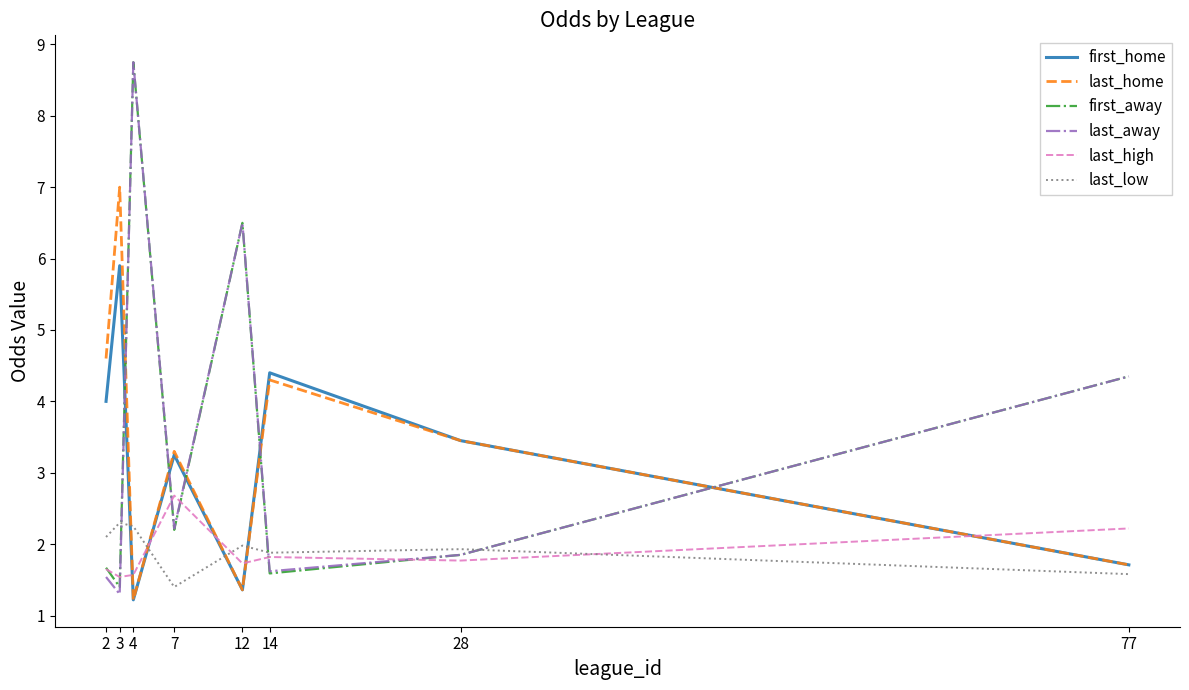

Which category has the highest value across all series?

4